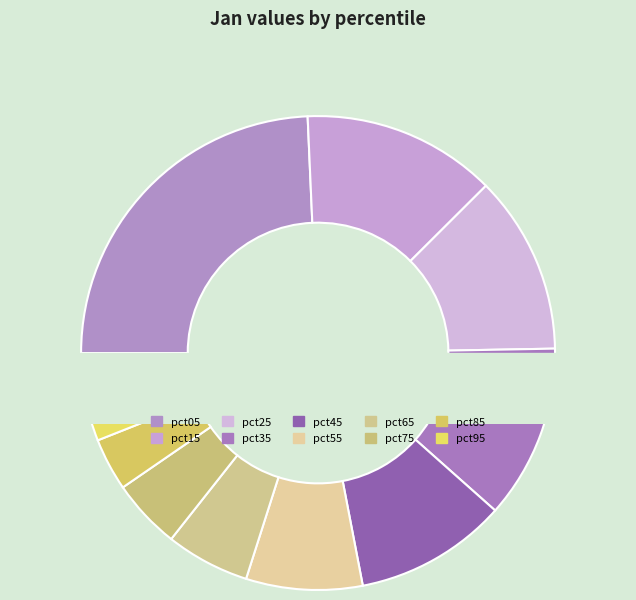

Which slice is the largest?

pct05